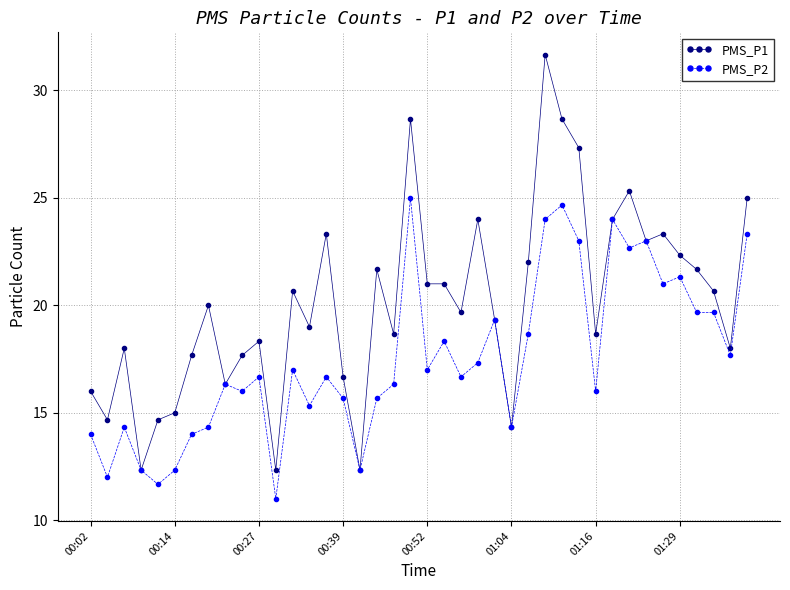

Reading right to left, extract all data points from this chart.

PMS_P1: 25.0	18.0	20.7	21.7	22.3	23.3	23.0	25.3	24.0	18.7	27.3	28.7	31.7	22.0	14.3	19.3	24.0	19.7	21.0	21.0	28.7	18.7	21.7	12.3	16.7	23.3	19.0	20.7	12.3	18.3	17.7	16.3	20.0	17.7	15.0	14.7	12.3	18.0	14.7	16.0
PMS_P2: 23.3	17.7	19.7	19.7	21.3	21.0	23.0	22.7	24.0	16.0	23.0	24.7	24.0	18.7	14.3	19.3	17.3	16.7	18.3	17.0	25.0	16.3	15.7	12.3	15.7	16.7	15.3	17.0	11.0	16.7	16.0	16.3	14.3	14.0	12.3	11.7	12.3	14.3	12.0	14.0